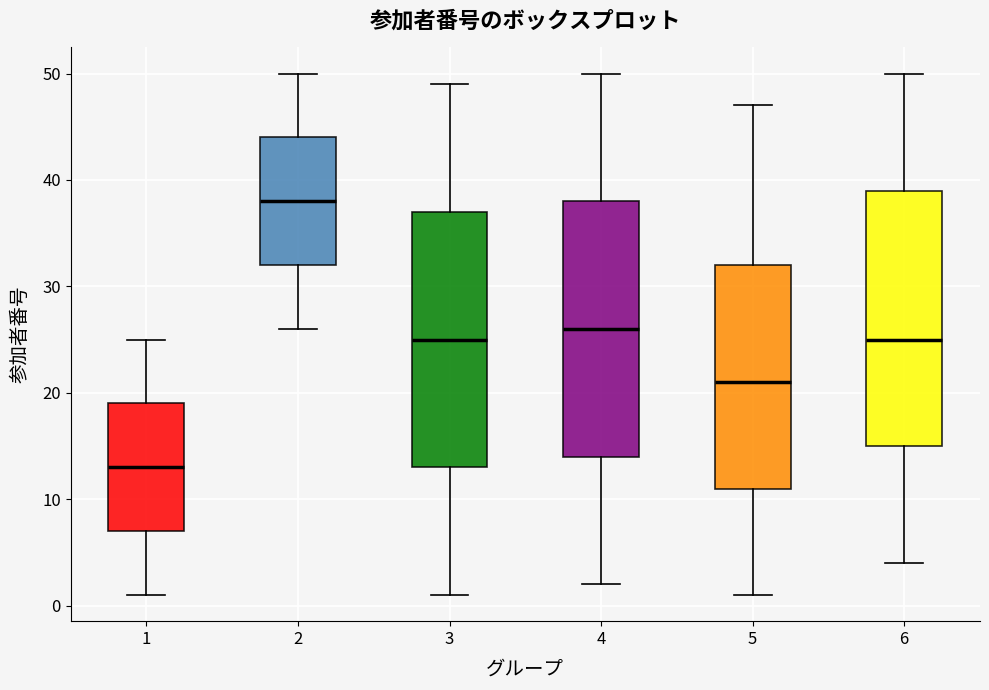

Where does the upper whisker of the box at x = 3 end on the y-axis? The values are not printed on the chart, so give them approximately, as read against the axis.

49